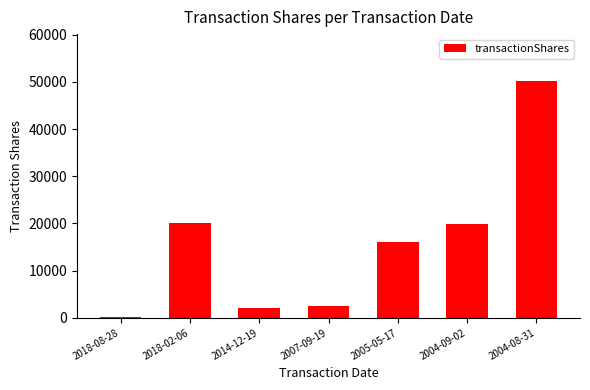

What is the label of the 5th bar from the right?

2014-12-19